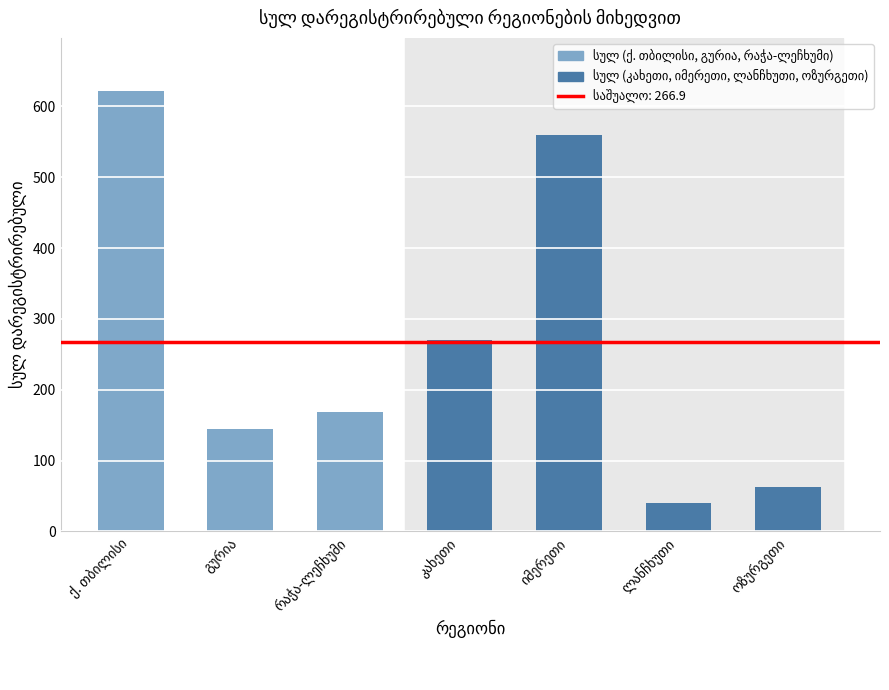

What is the smallest value displayed?

40